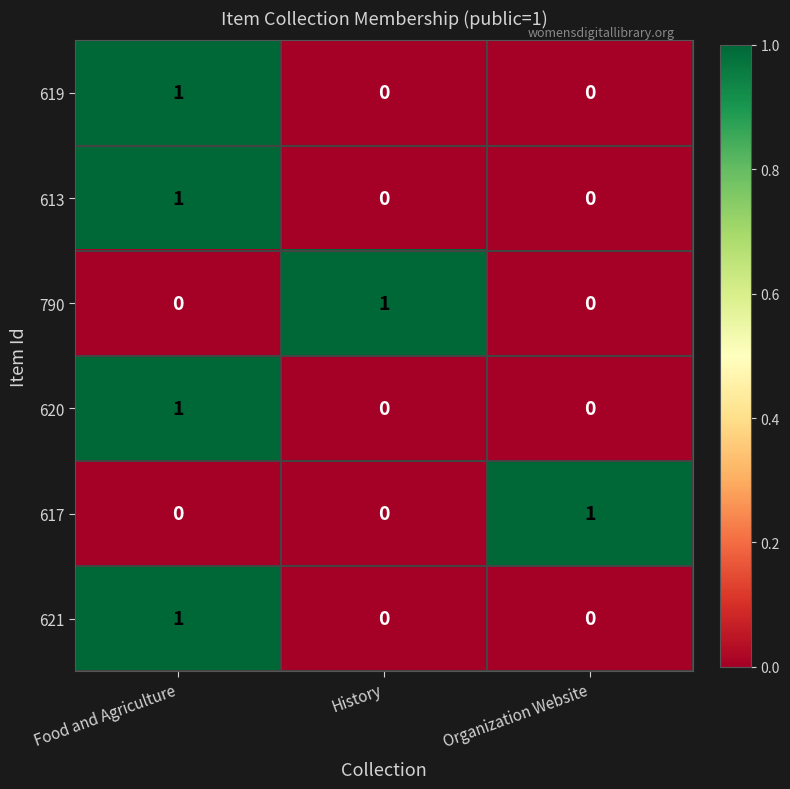

How many 619 values are between 0 and 1?

3